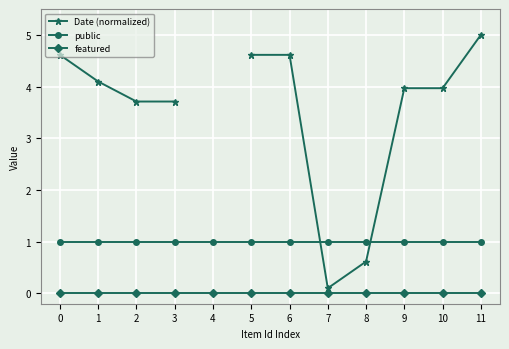

Which series has the widest spread of values?

Date (normalized)